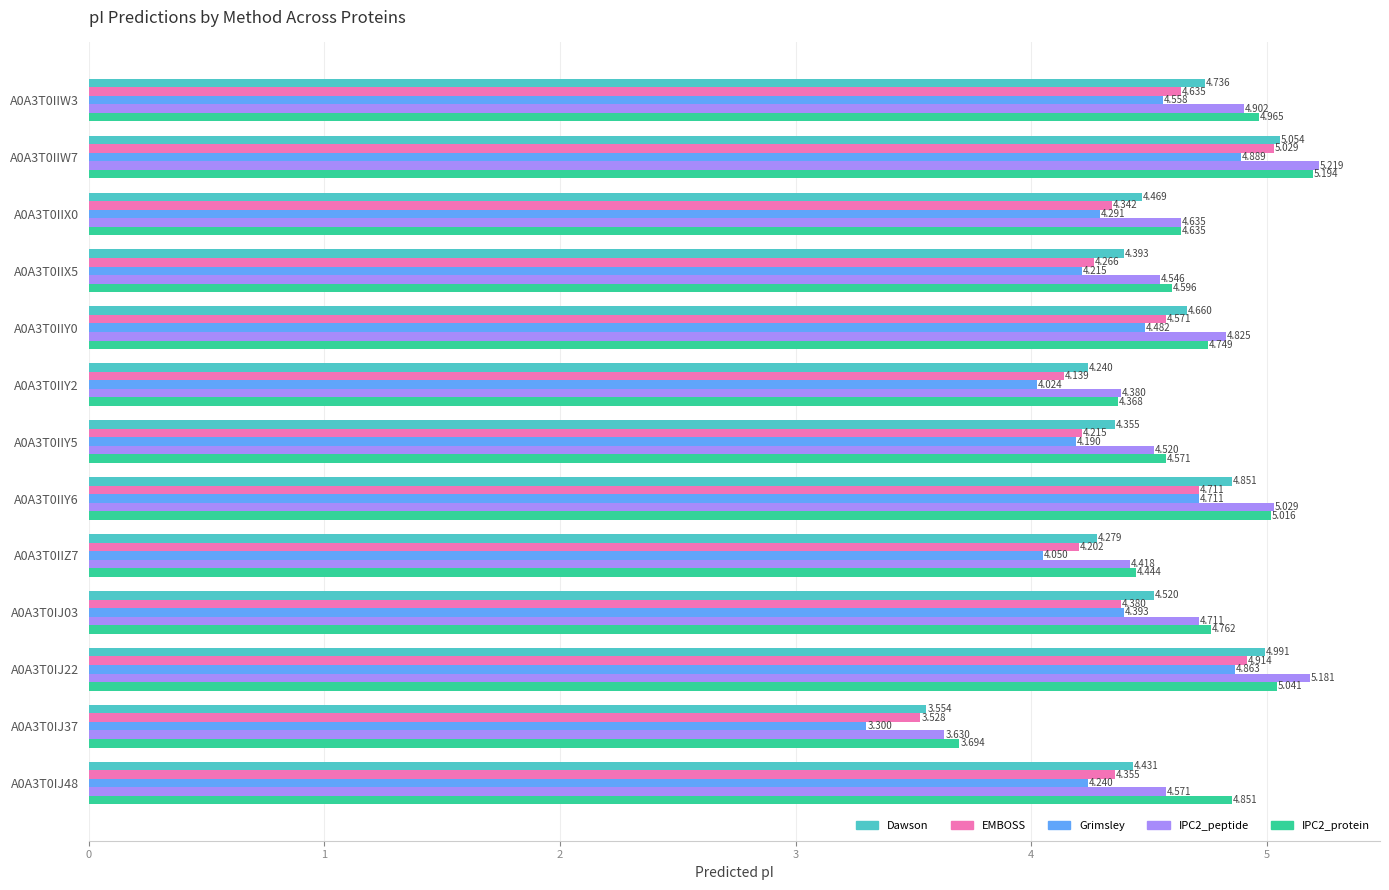

Which series changed the most between A0A3T0IIX0 and A0A3T0IIY6?

Grimsley